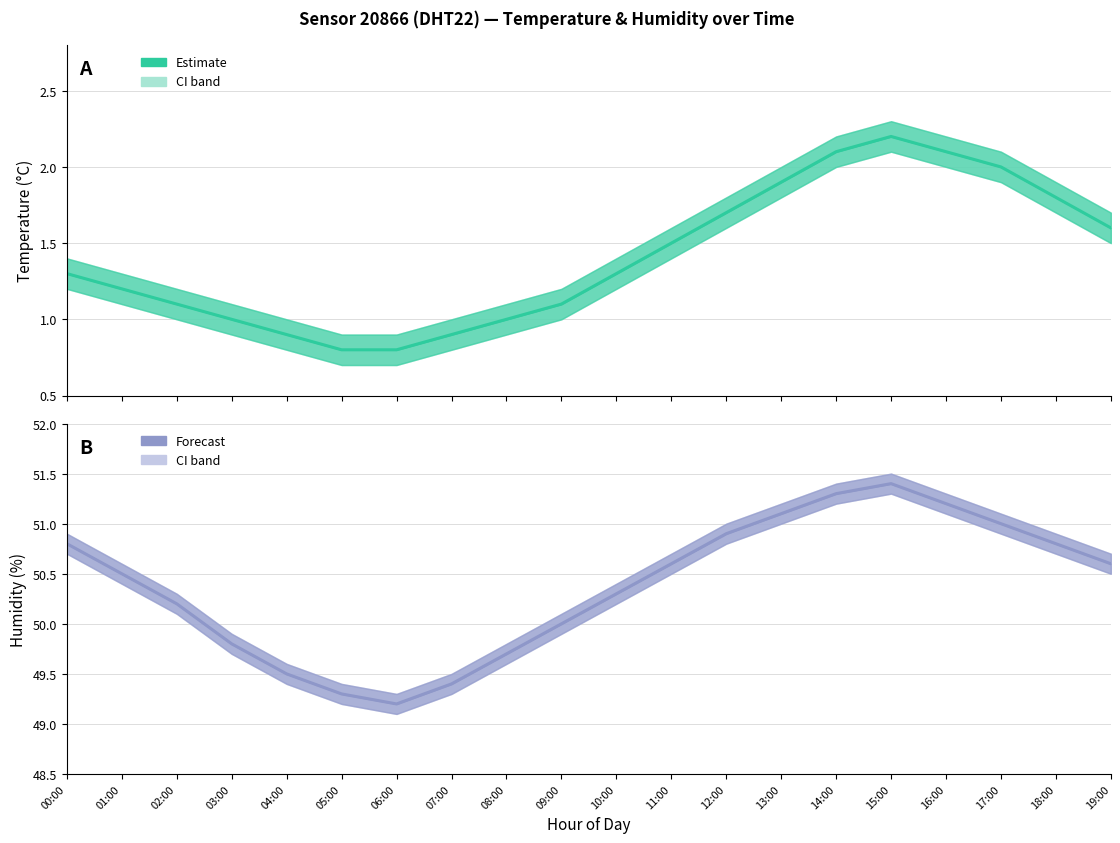

Is the value of Estimate (mean) at 13:00 greater than the value of Forecast (mean) at 05:00?

No